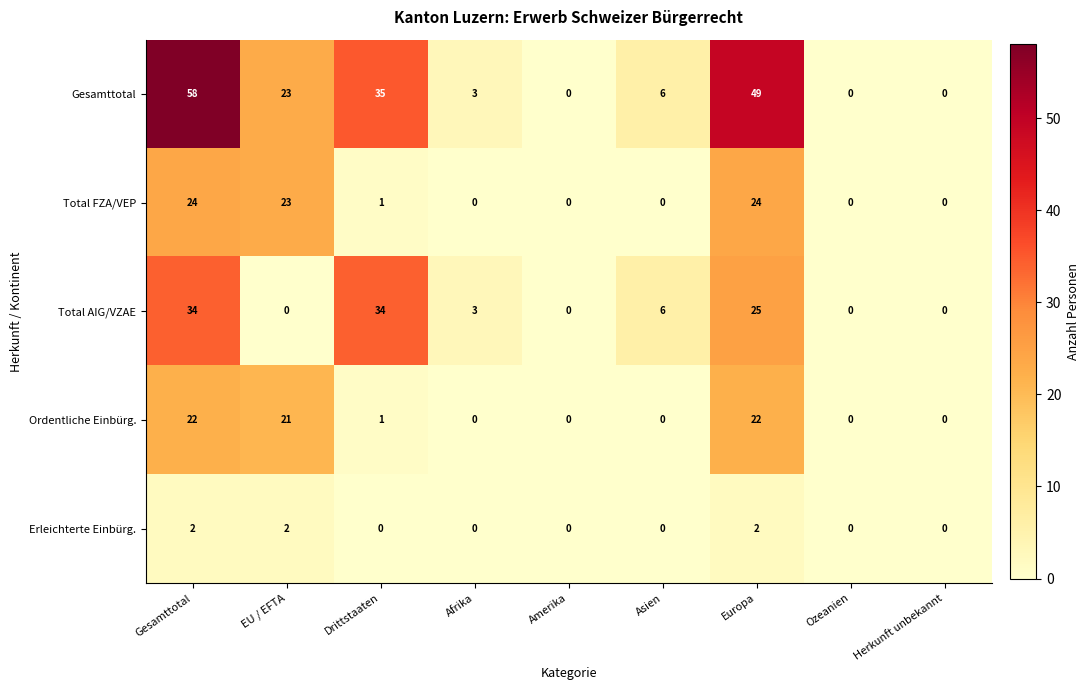

At which label does Total AIG/VZAE first exceed 3?

Gesamttotal